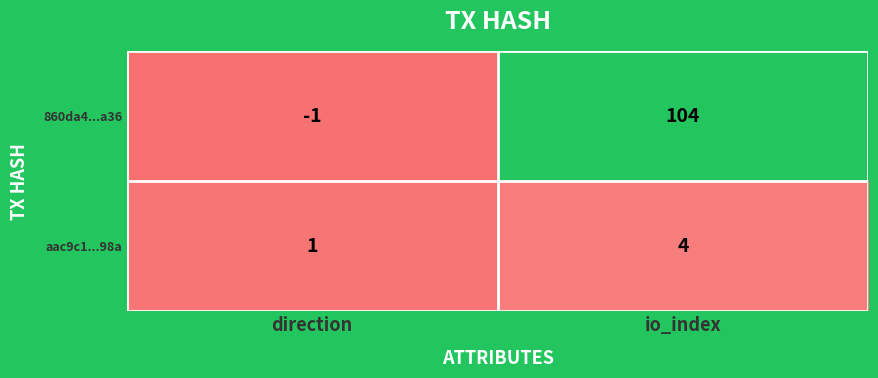

Which series has the largest range (max minus min)?

860da4...a36